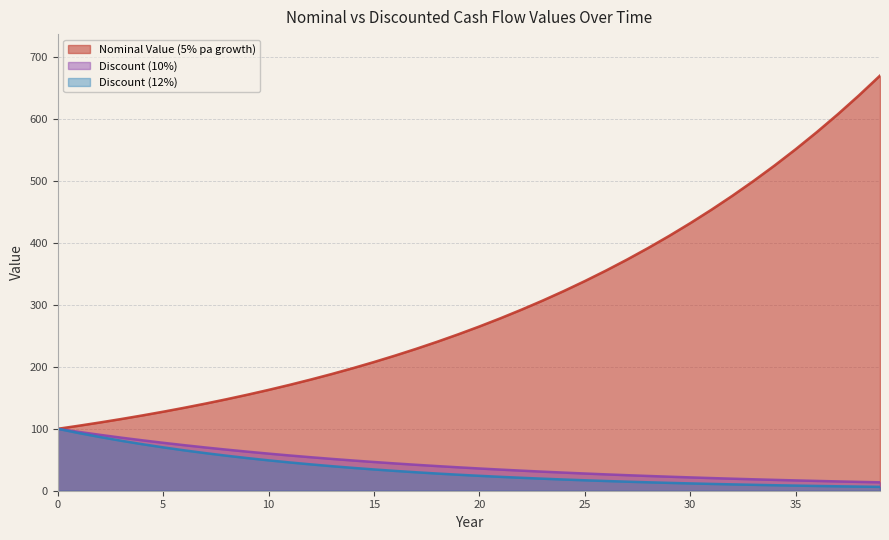

What is the value of the Nominal Value (5% pa growth) point at the 17th from the left?

218.3